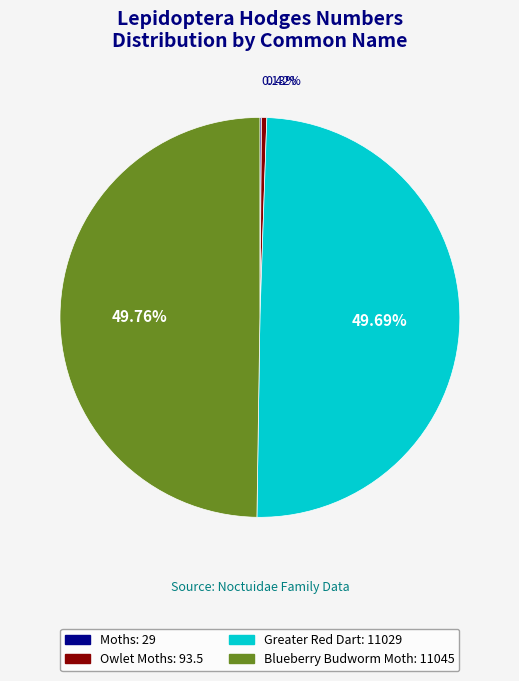

What is the ratio of the value at Greater Red Dart to the value at Blueberry Budworm Moth?

1.0